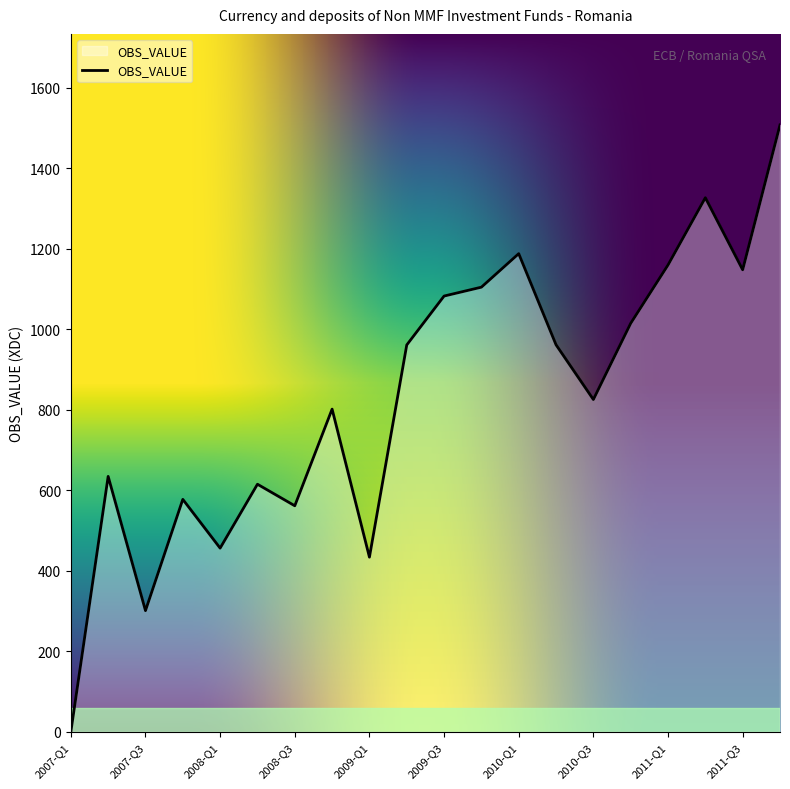

What is the difference between the maximum and minimum values?

1508.2